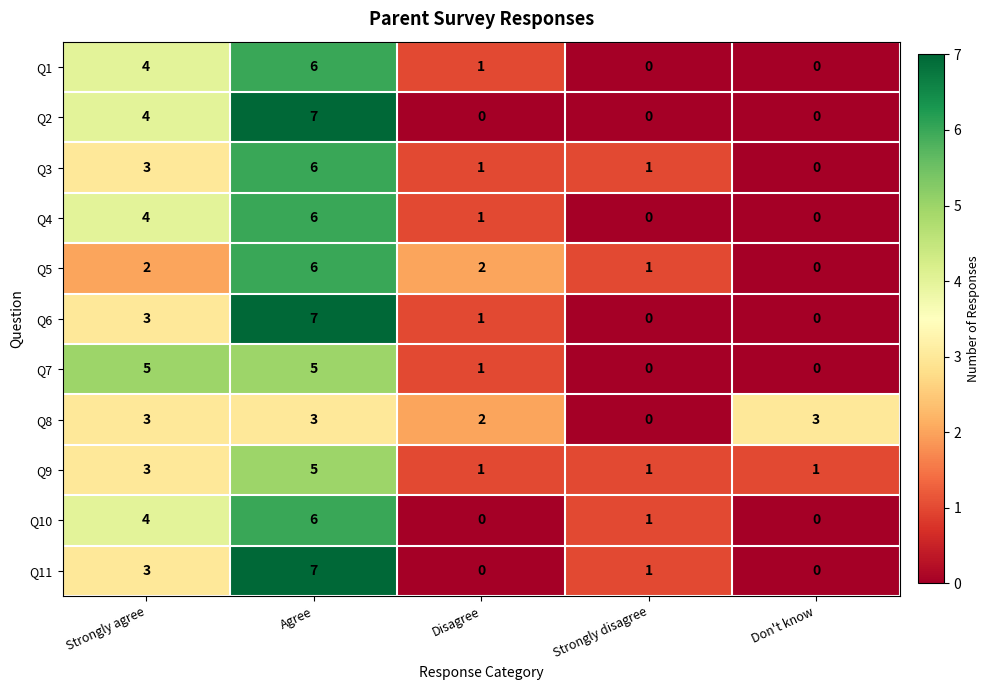

What is the total value across all series at Agree?

64